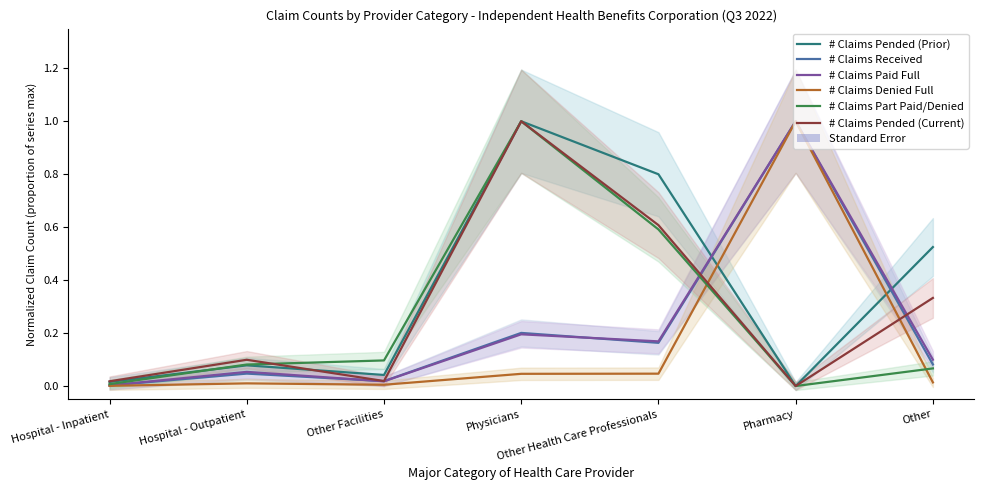

At Pharmacy, list the series in order from smallest to largest.

# Claims Pended (Prior), # Claims Part Paid/Denied, # Claims Pended (Current), # Claims Received, # Claims Paid Full, # Claims Denied Full